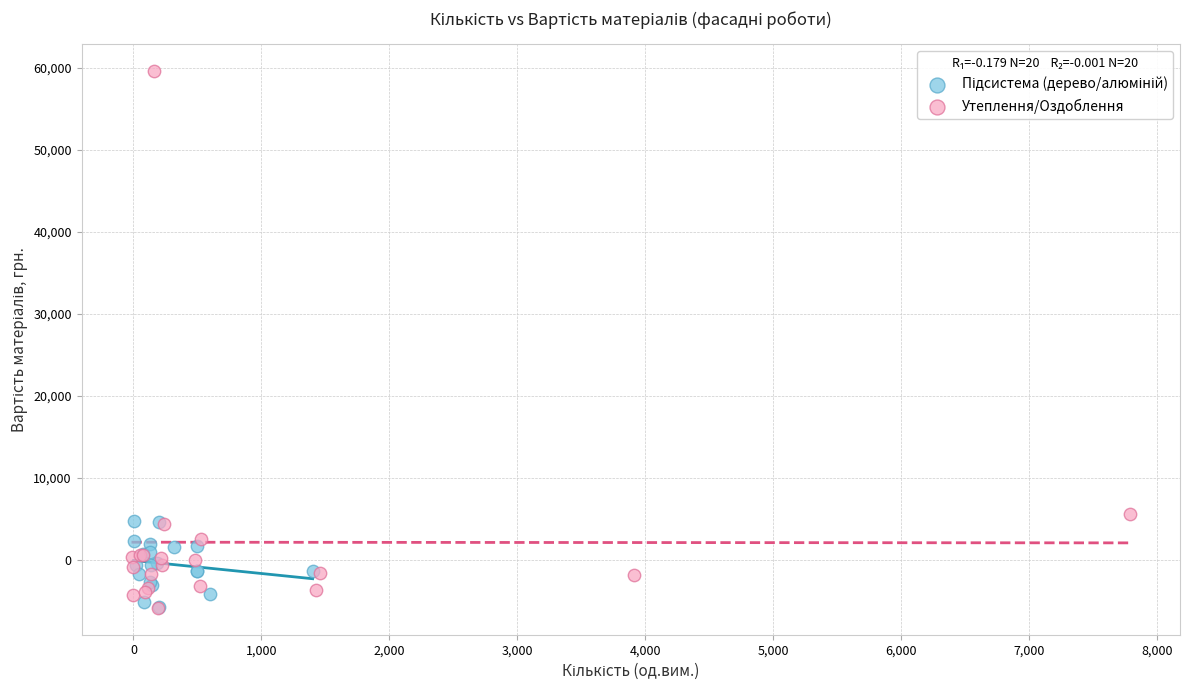

Which series has the largest Y range (max minus min)?

Утеплення/Оздоблення